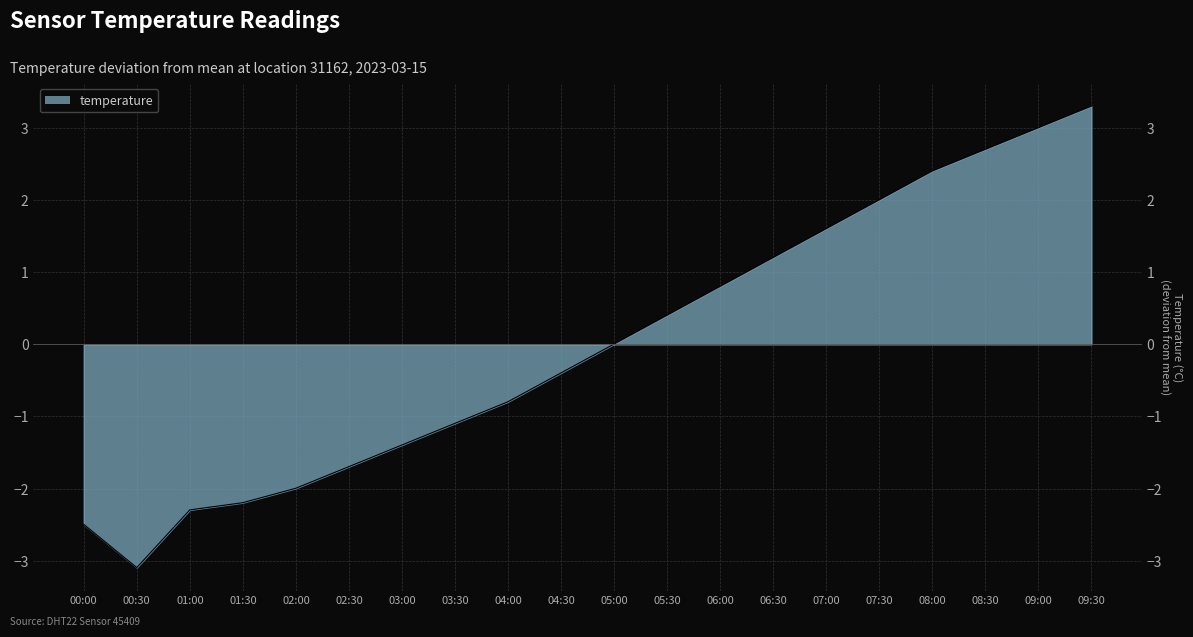

Where does the data first go above 0?

05:00